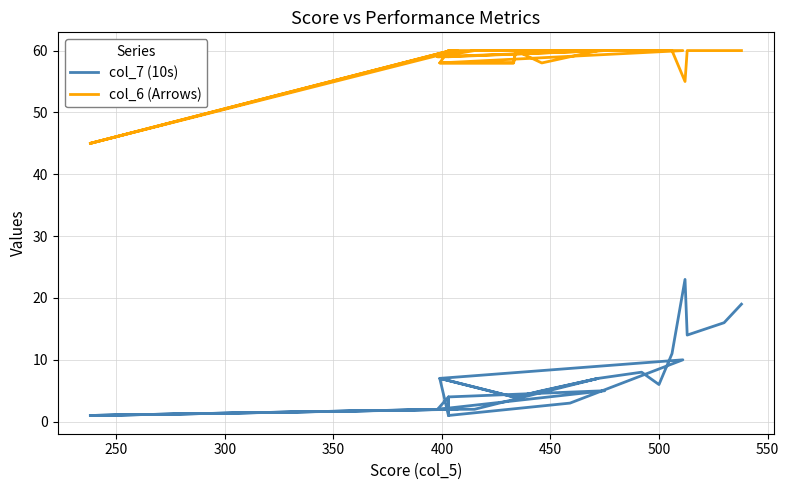

At how many categories does at least one series exceed 23?

32